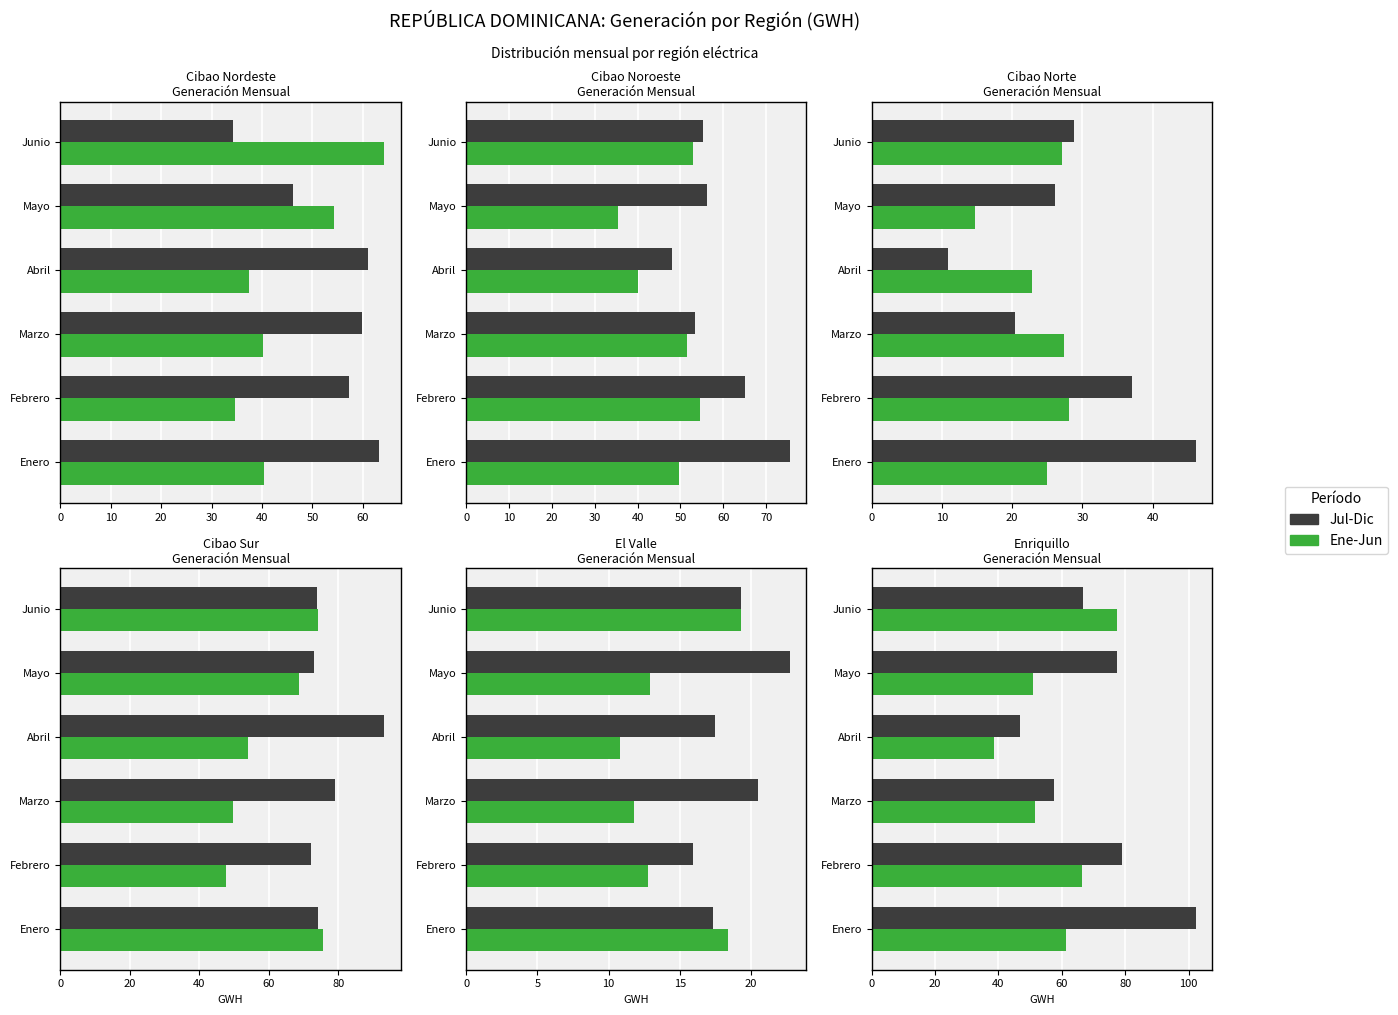

At how many categories does at least one series exceed 43?

6